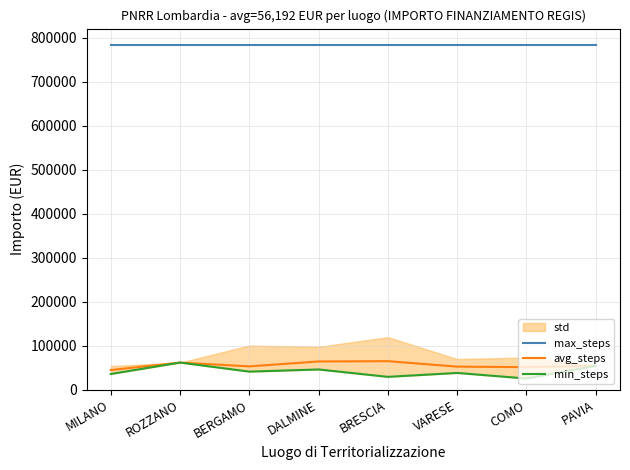

What is the label of the 1st point from the left?

MILANO